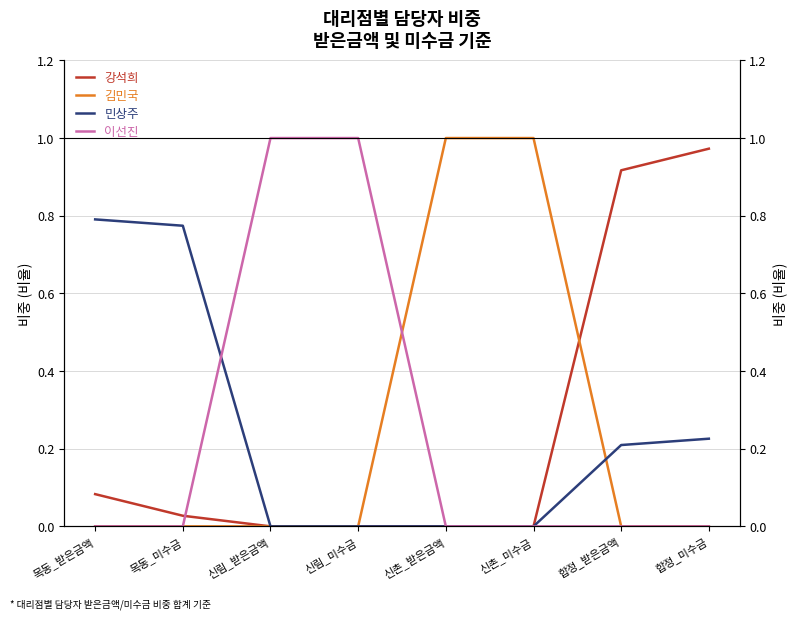

What is the difference between the second highest and second lowest values in the 이선진 series?

1.0